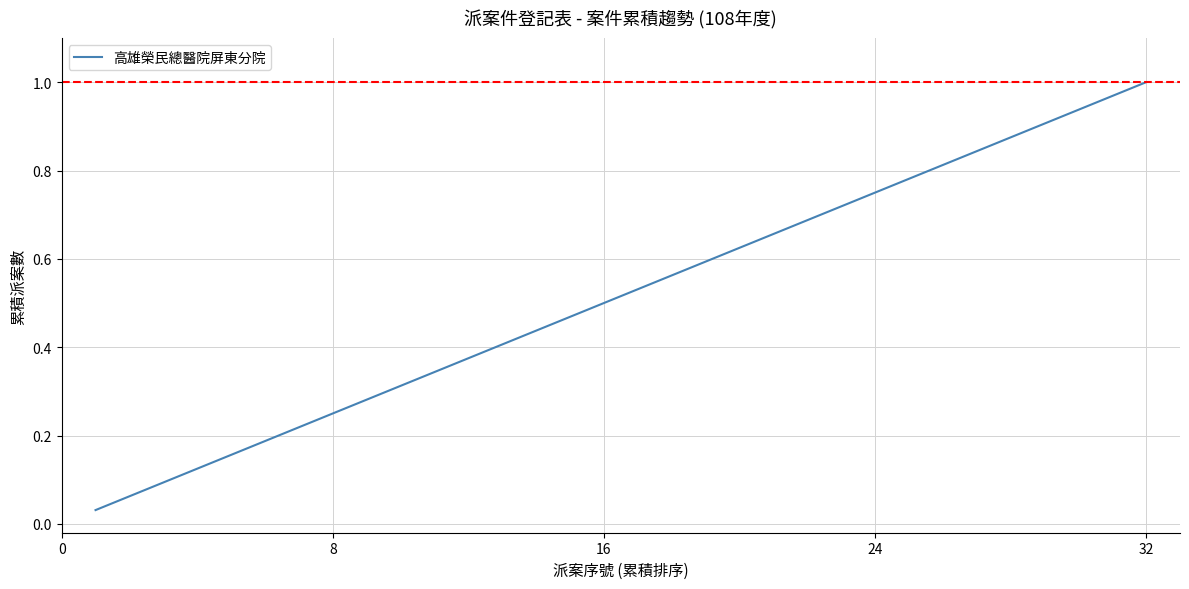

The chart shows a value of 0.5 at 16. True or false?

True